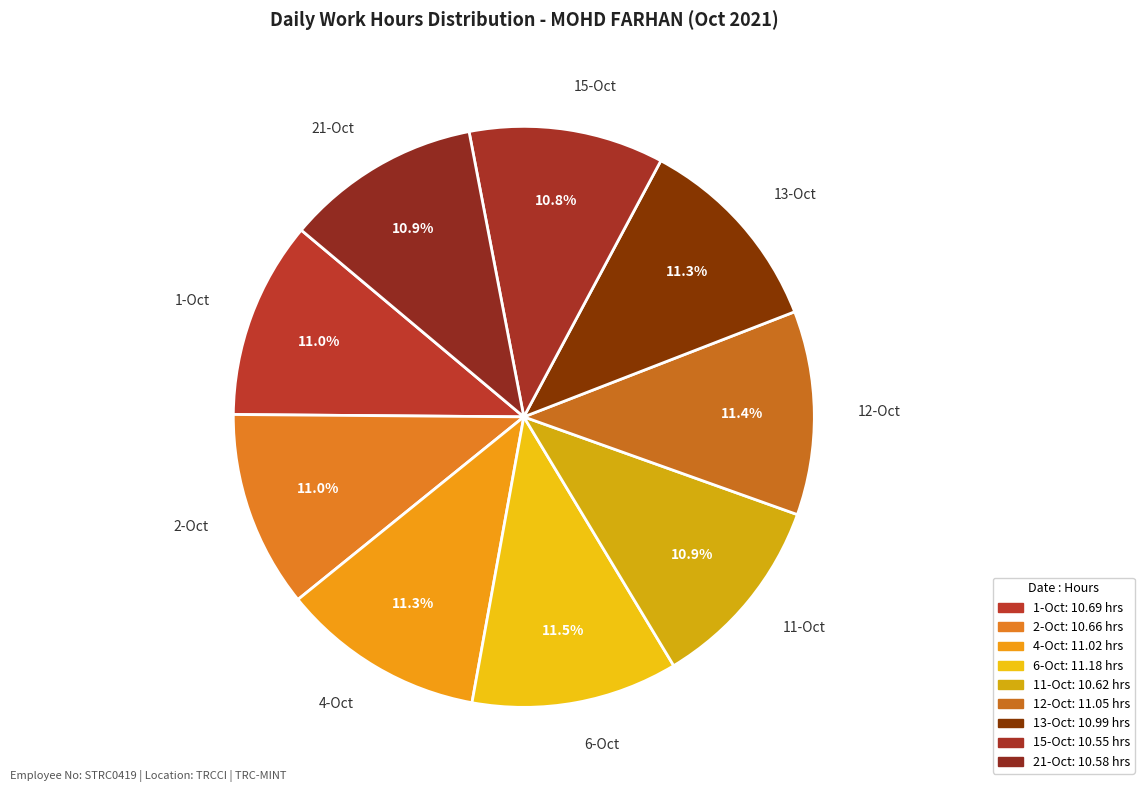

Does 11-Oct account for over 50% of the chart?

No